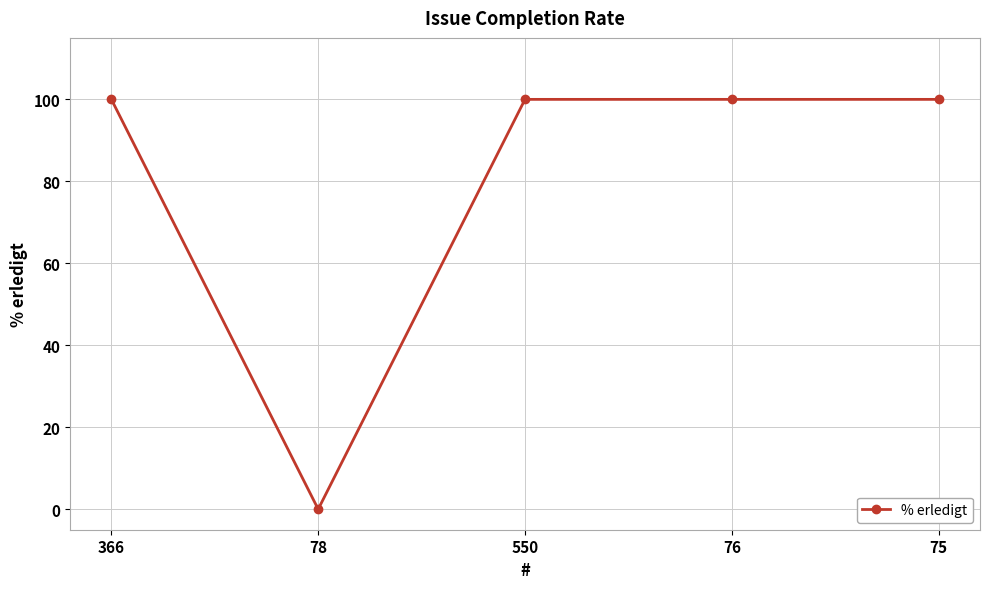

What is the greatest value displayed?

100